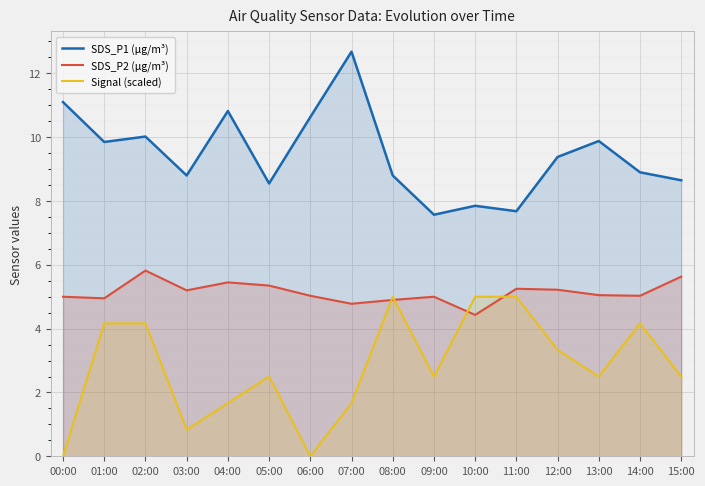

The value of SDS_P2 (µg/m³) at 09:00 is 6.9. True or false?

False